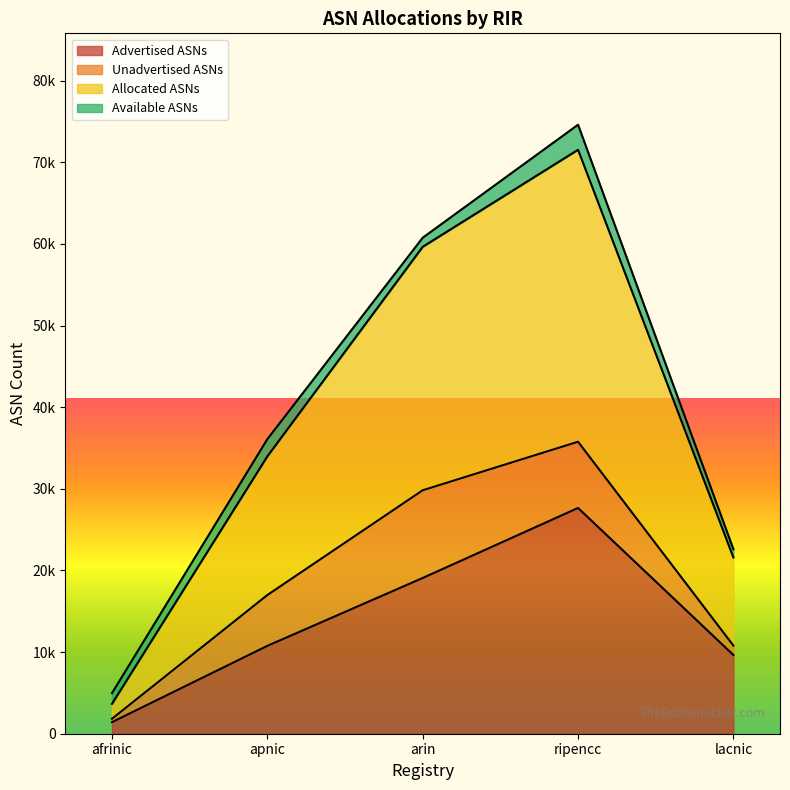

Does the chart display data point markers on the line(s)?

No